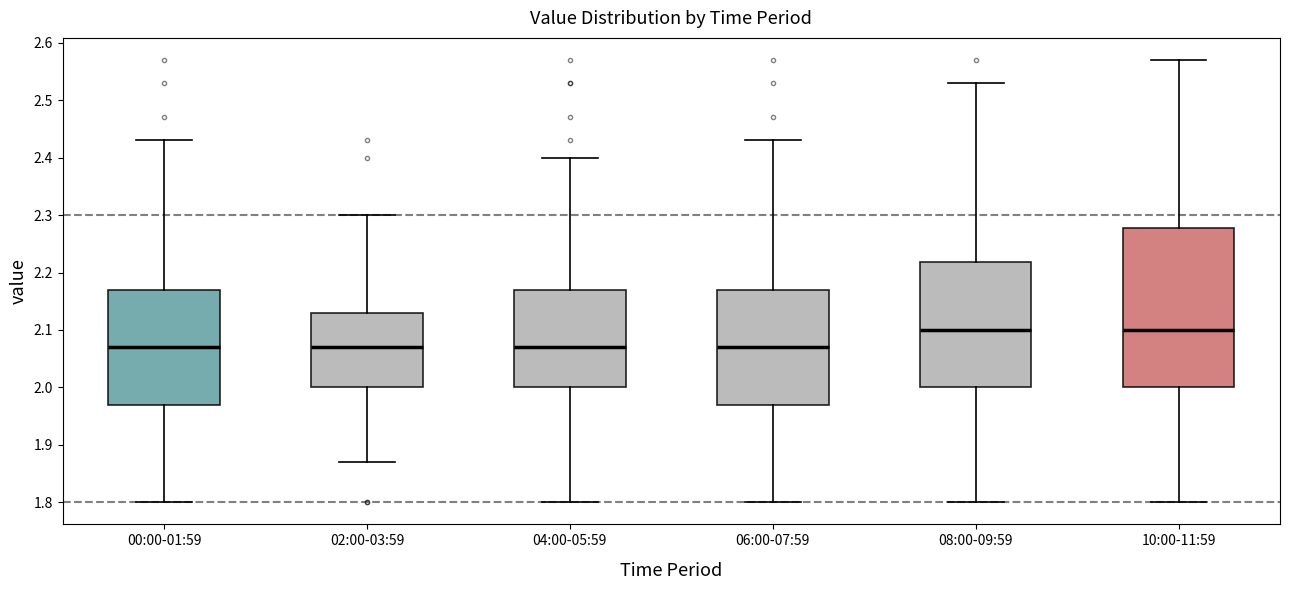

Reading left to right, read every box against the y-axis: the position of its median line, the range the box covers, and the ends of its whiskers. The values are not printed on the chart, so give them approximately, as read against the axis.

00:00-01:59: median 2.07, box 1.97 to 2.17, whiskers 1.80 to 2.43
02:00-03:59: median 2.07, box 2.00 to 2.13, whiskers 1.87 to 2.30
04:00-05:59: median 2.07, box 2.00 to 2.17, whiskers 1.80 to 2.40
06:00-07:59: median 2.07, box 1.97 to 2.17, whiskers 1.80 to 2.43
08:00-09:59: median 2.10, box 2.00 to 2.22, whiskers 1.80 to 2.53
10:00-11:59: median 2.10, box 2.00 to 2.28, whiskers 1.80 to 2.57